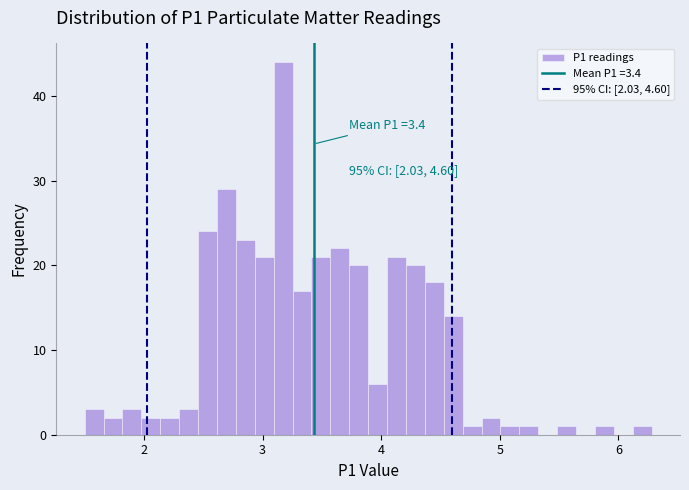

Read against the x-axis, roughly where is the centre of the tallest bar?

3.2